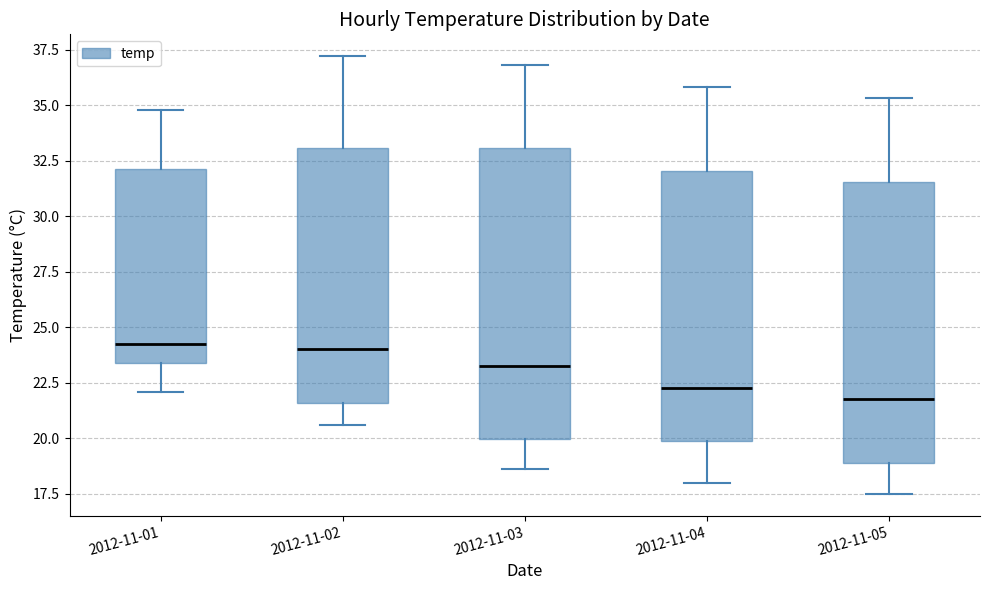

Reading left to right, transcribe this box plot: for each box, give where its median line is, the range the box spans, and where its two whiskers end, as read against the y-axis. The values are not printed on the chart, so give them approximately, as read against the axis.

2012-11-01: median 24.5, box 23.5 to 32.0, whiskers 22.0 to 35.0
2012-11-02: median 24.0, box 21.5 to 33.0, whiskers 20.5 to 37.0
2012-11-03: median 23.5, box 20.0 to 33.0, whiskers 18.5 to 37.0
2012-11-04: median 22.5, box 20.0 to 32.0, whiskers 18.0 to 36.0
2012-11-05: median 22.0, box 19.0 to 31.5, whiskers 17.5 to 35.5